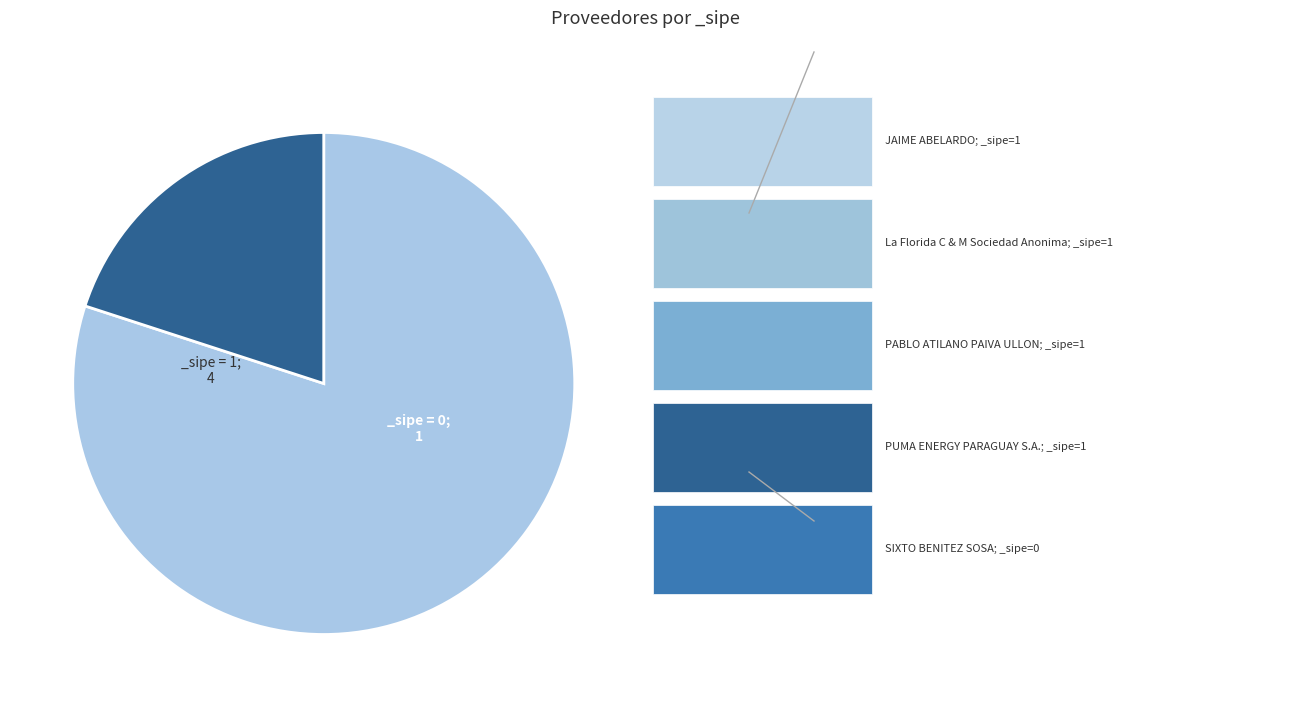

How many slices are in this pie chart?

2